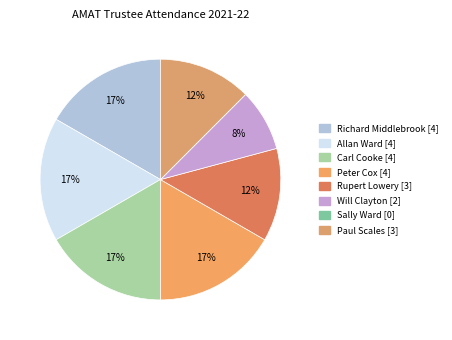

What percentage is the Paul Scales slice, to the nearest percent?

12%